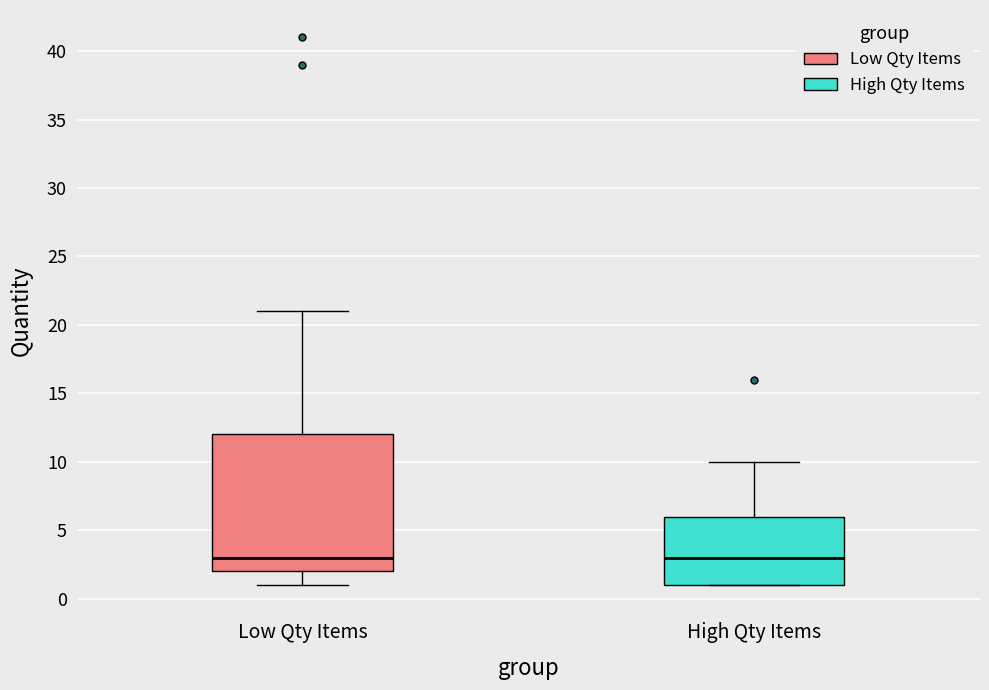

Where does the lower whisker of the box for Low Qty Items end on the y-axis? The values are not printed on the chart, so give them approximately, as read against the axis.

1